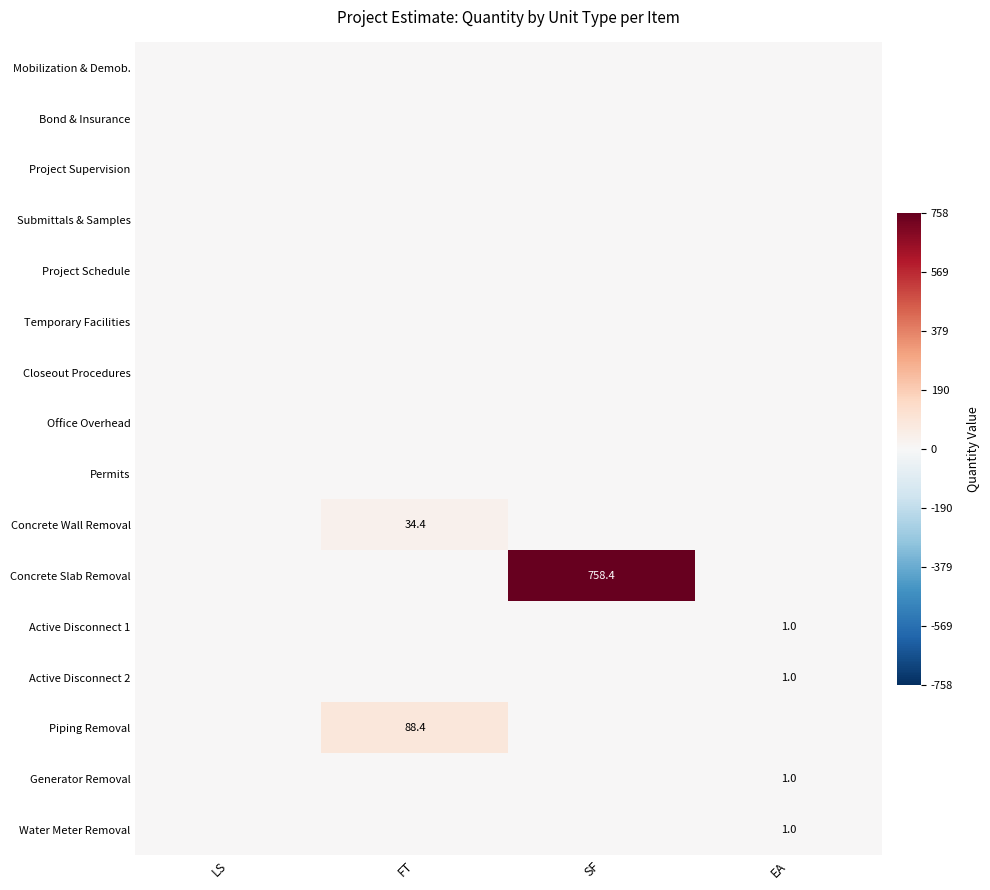

Is it true that Concrete Slab Removal equals 758.4 at SF?

True